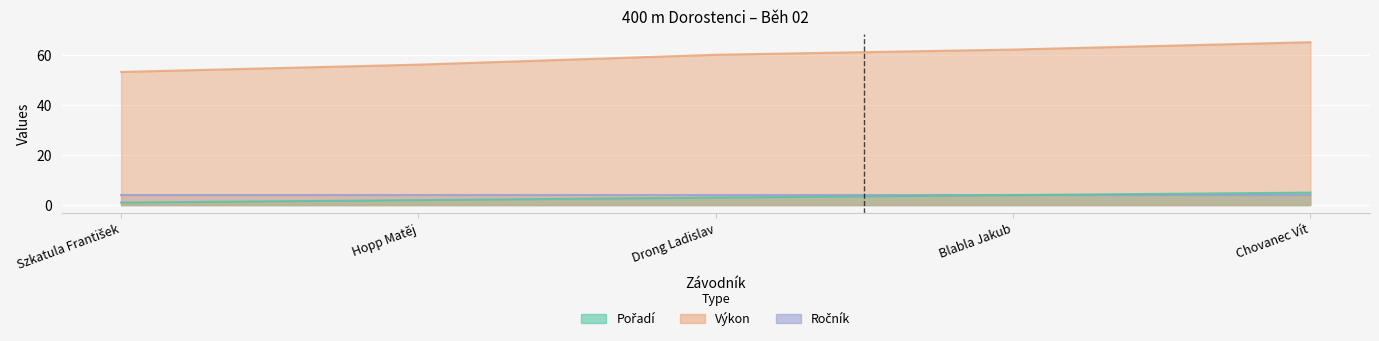

True or false: Výkon and Pořadí cross at least once.

False